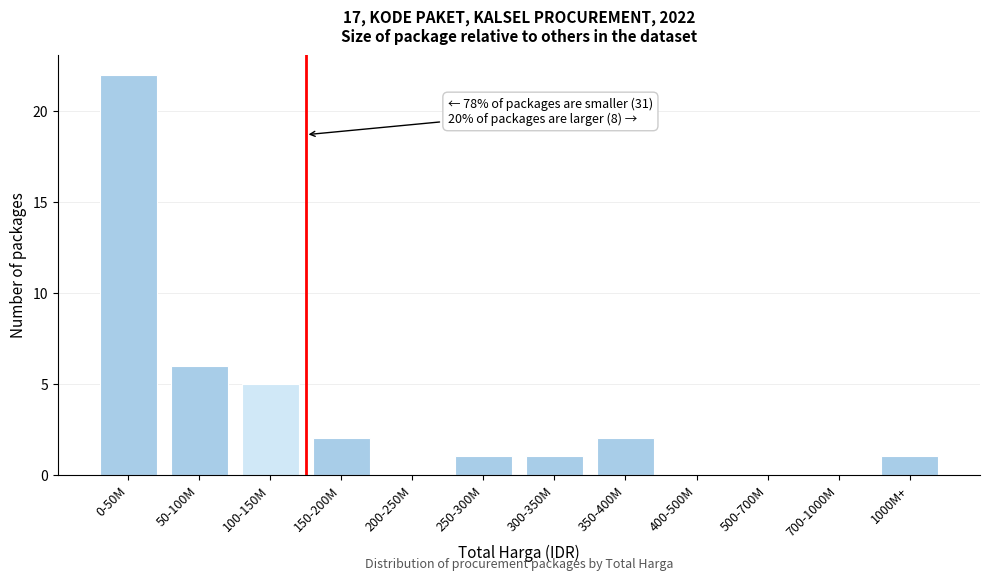

Reading right to left, transcribe all the data shown in this chart.

1000M+=1	700-1000M=0	500-700M=0	400-500M=0	350-400M=2	300-350M=1	250-300M=1	200-250M=0	150-200M=2	100-150M=5	50-100M=6	0-50M=22